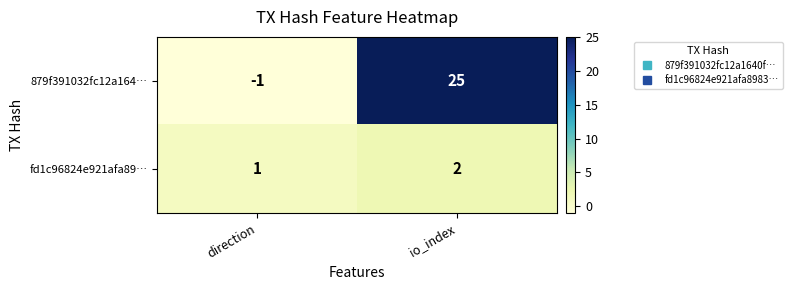

Where is fd1c96824e921afa89… nearest to the value 1?

direction